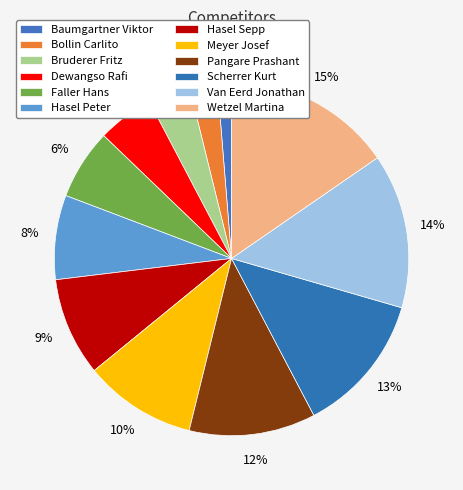

What is the largest slice in the pie chart?

Wetzel Martina